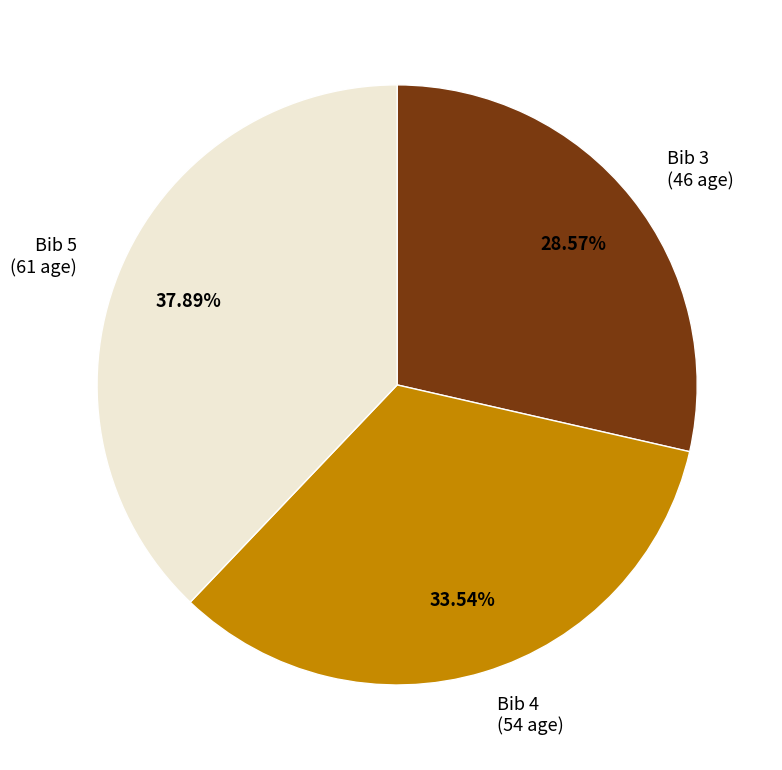

How many slices are in this pie chart?

3